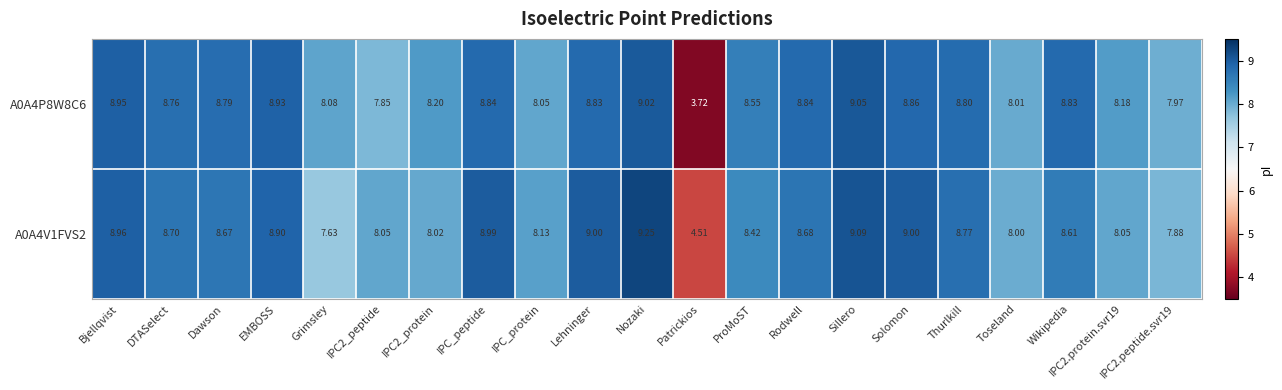

Where does the A0A4V1FVS2 series first go above 8?

Bjellqvist